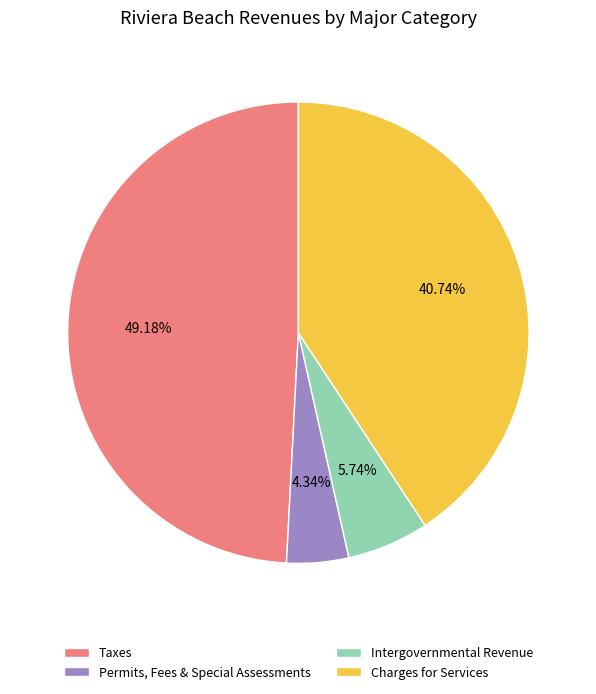

Approximately how many times larger is the value at Taxes compared to Charges for Services?

1.2